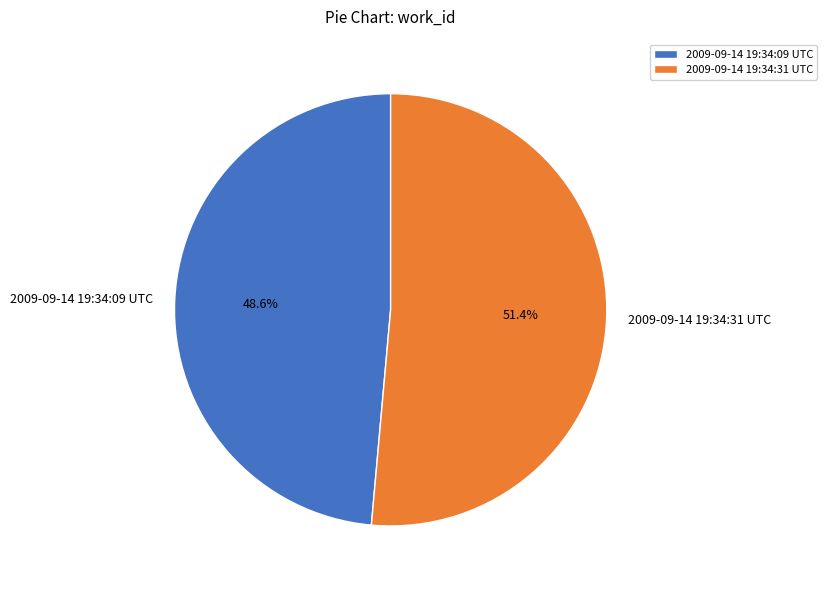

Approximately how many times larger is the value at 2009-09-14 19:34:09 UTC compared to 2009-09-14 19:34:31 UTC?

0.9